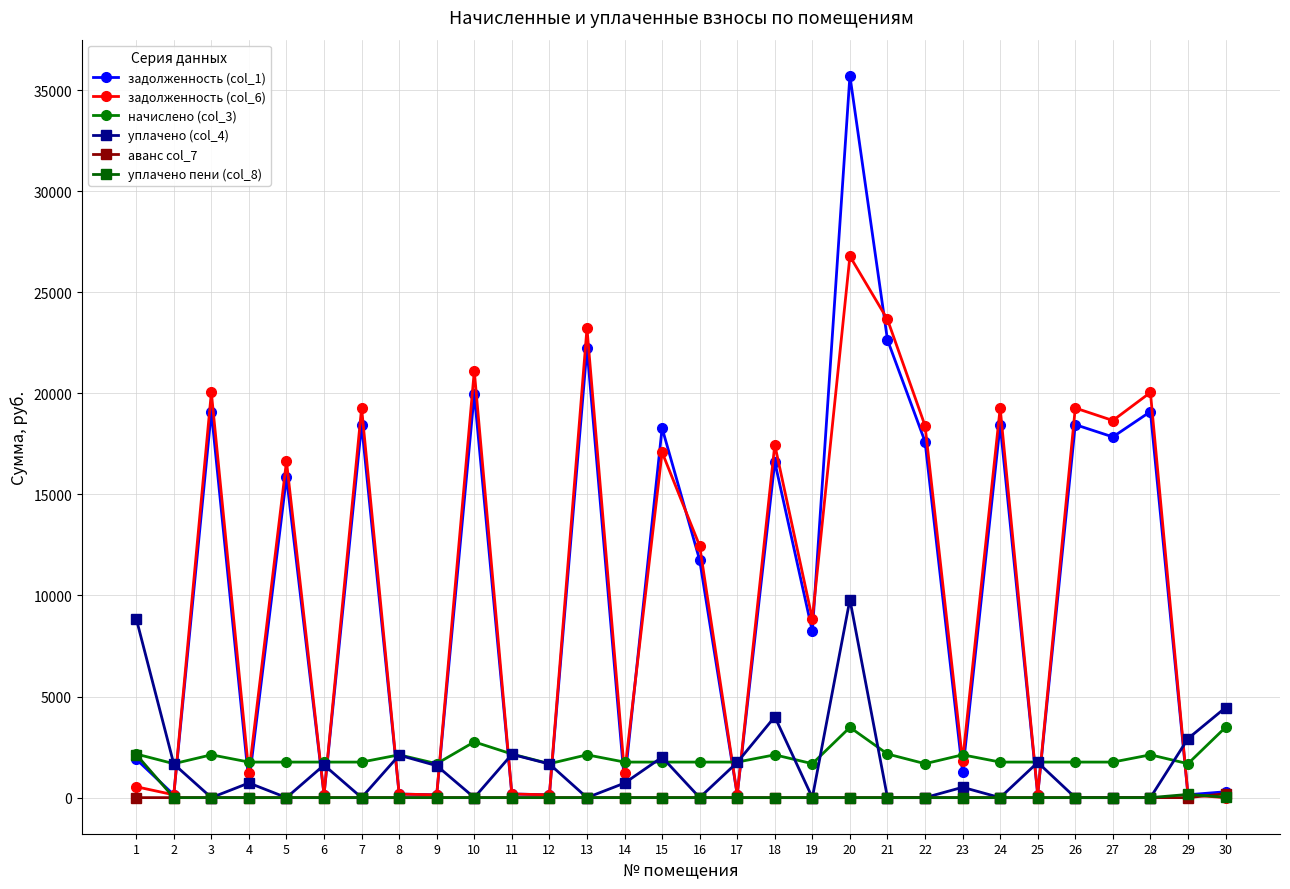

What is the value of the начислено (col_3) point at the 13th from the left?

2117.9